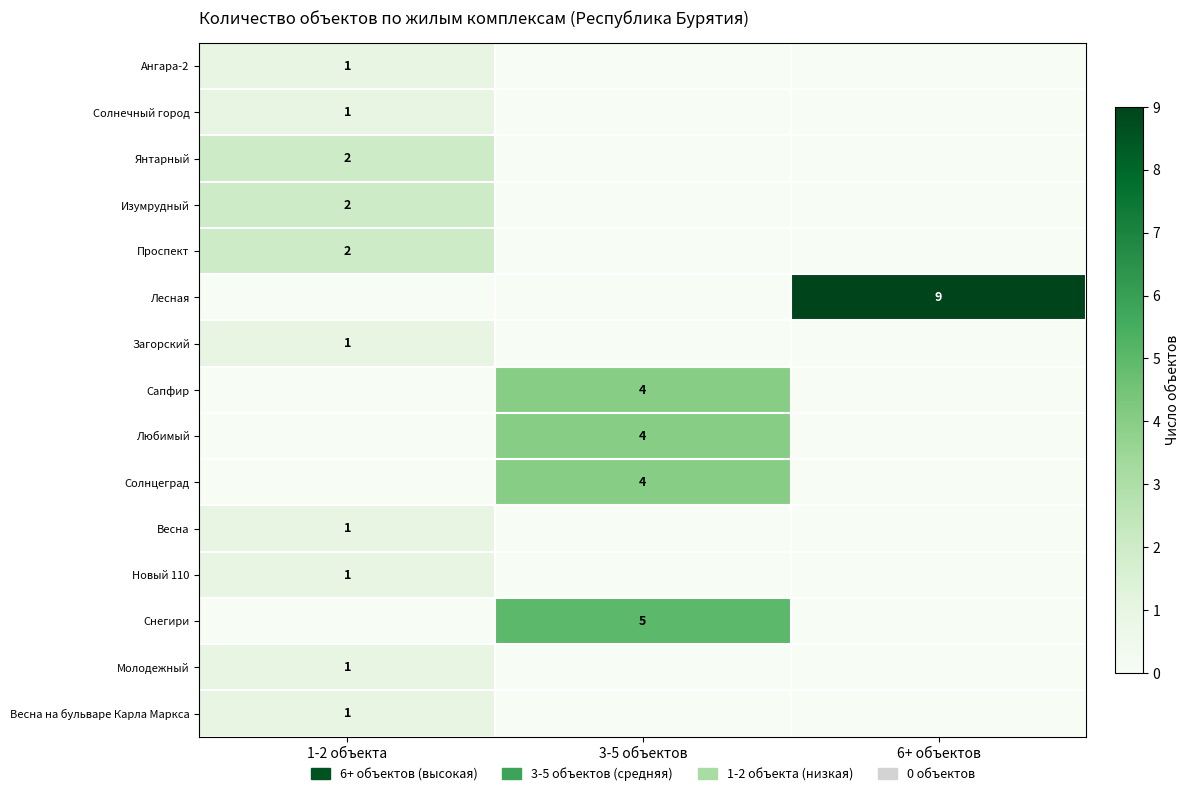

Is it true that Любимый equals 4 at 3-5 объектов?

True